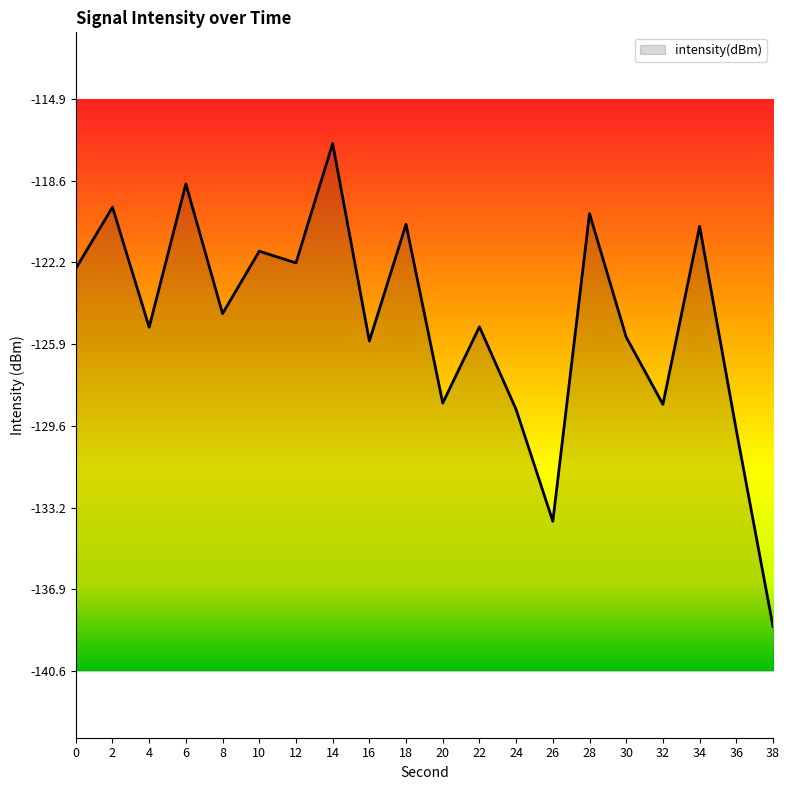

How many lines are shown in the chart?

1